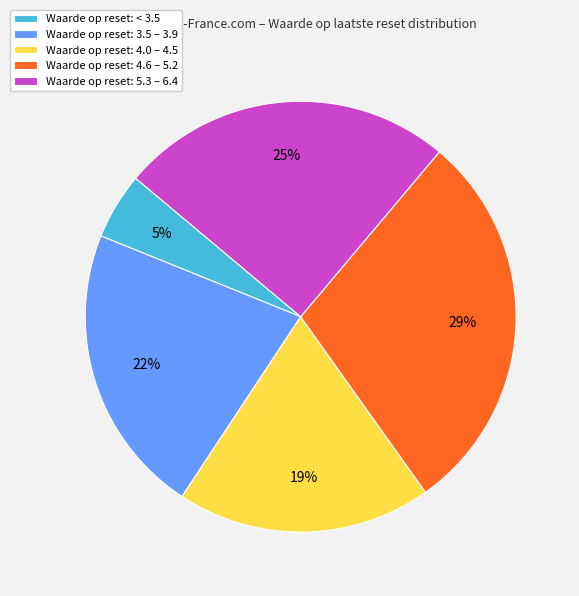

Which category has the smallest portion of the pie?

Waarde op reset: < 3.5